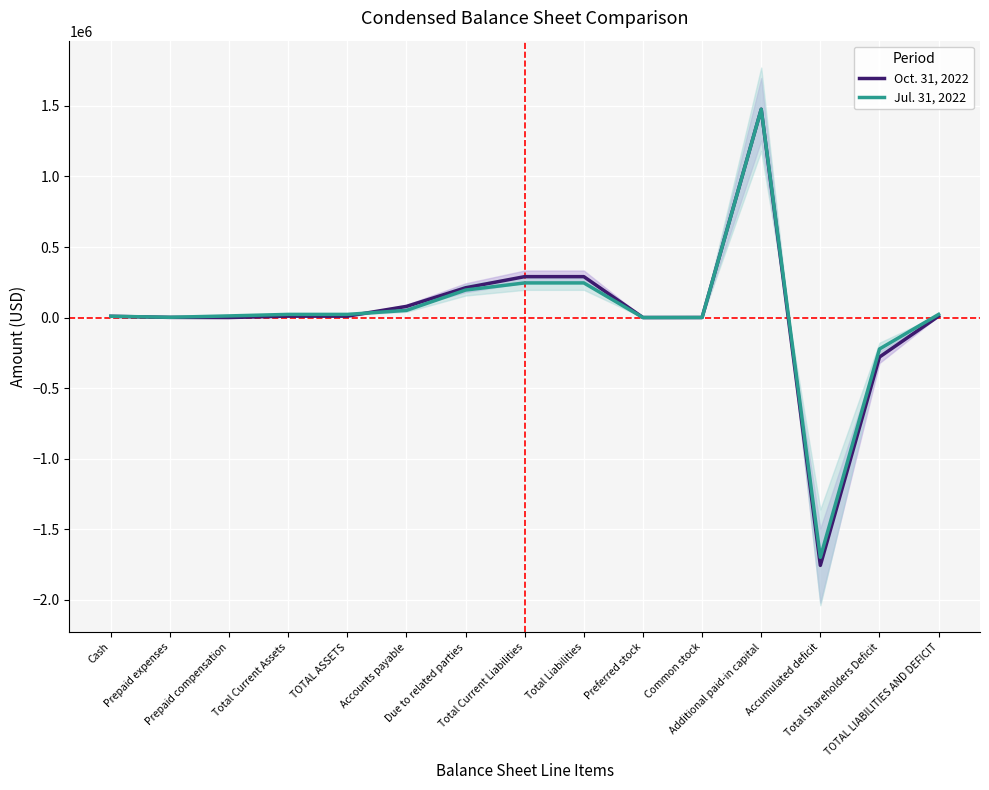

Reading left to right, transcribe all the data shown in this chart.

Oct. 31, 2022: 8650	1000	0	9650	9650	78899	210955	289854	289854	0	245	1477022	-1757471	-280204	9650
Jul. 31, 2022: 9000	1750	11500	22250	22250	50499	194888	245387	245387	0	245	1477022	-1700404	-223137	22250